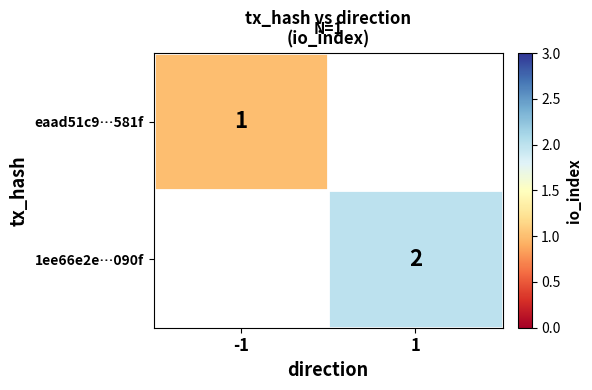

The value of eaad51c9…581f at -1 is 1. True or false?

True